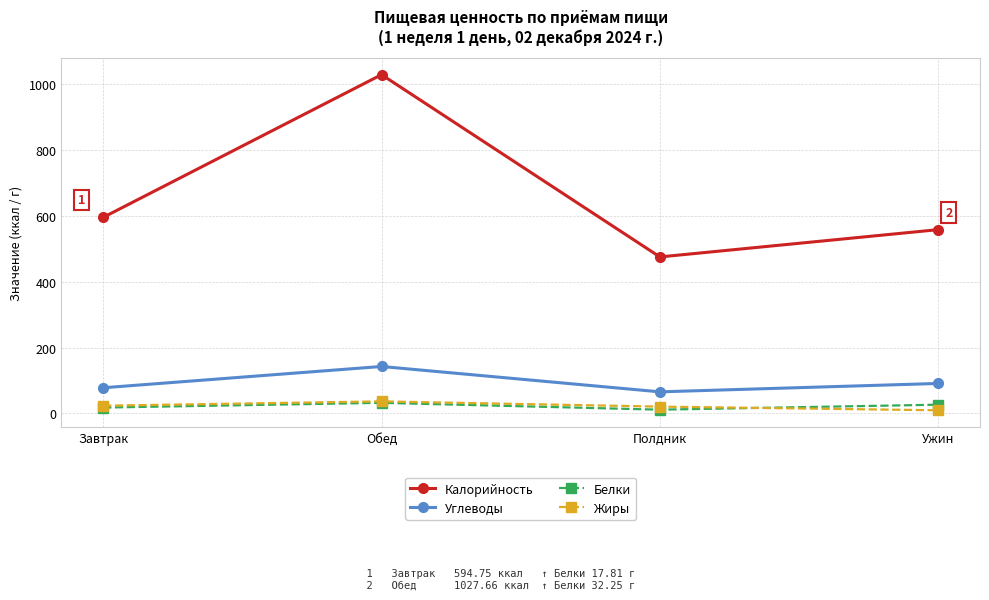

Between Обед and Полдник, which series saw the biggest shift?

Калорийность